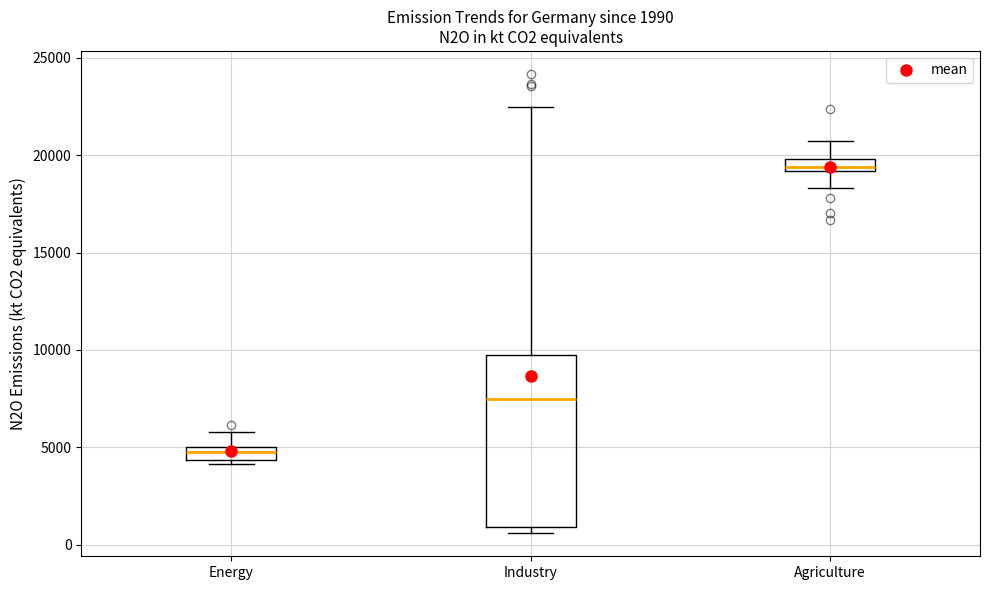

Comparing the boxes themselves (not the whiskers), which one is the tallest?

Industry